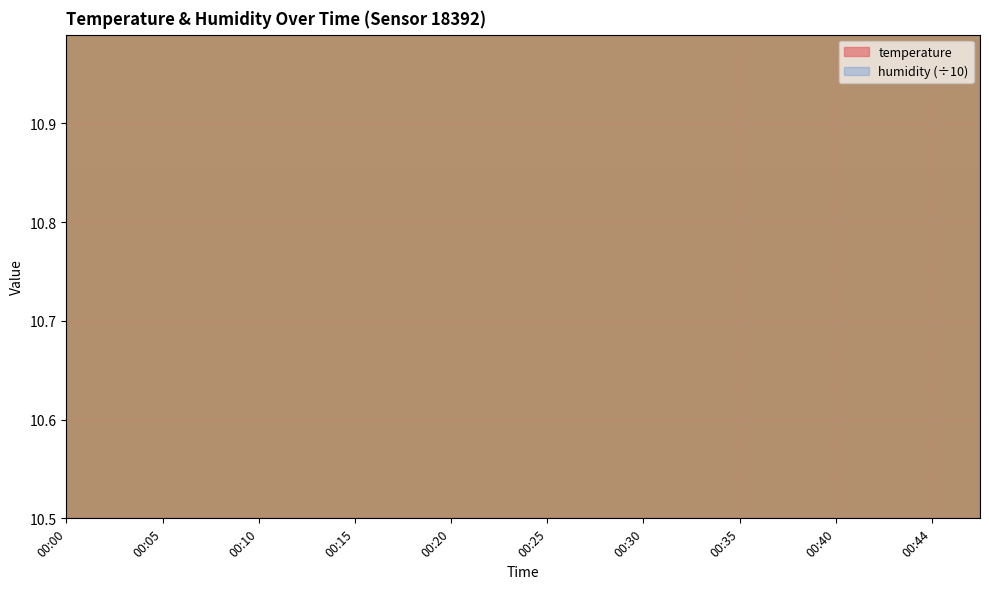

What is the value of the 17th point from the left?

11.0